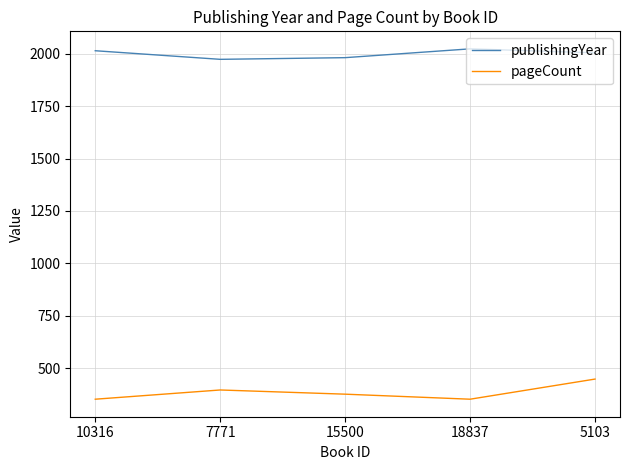

At which category is the sum across all series the highest?

5103